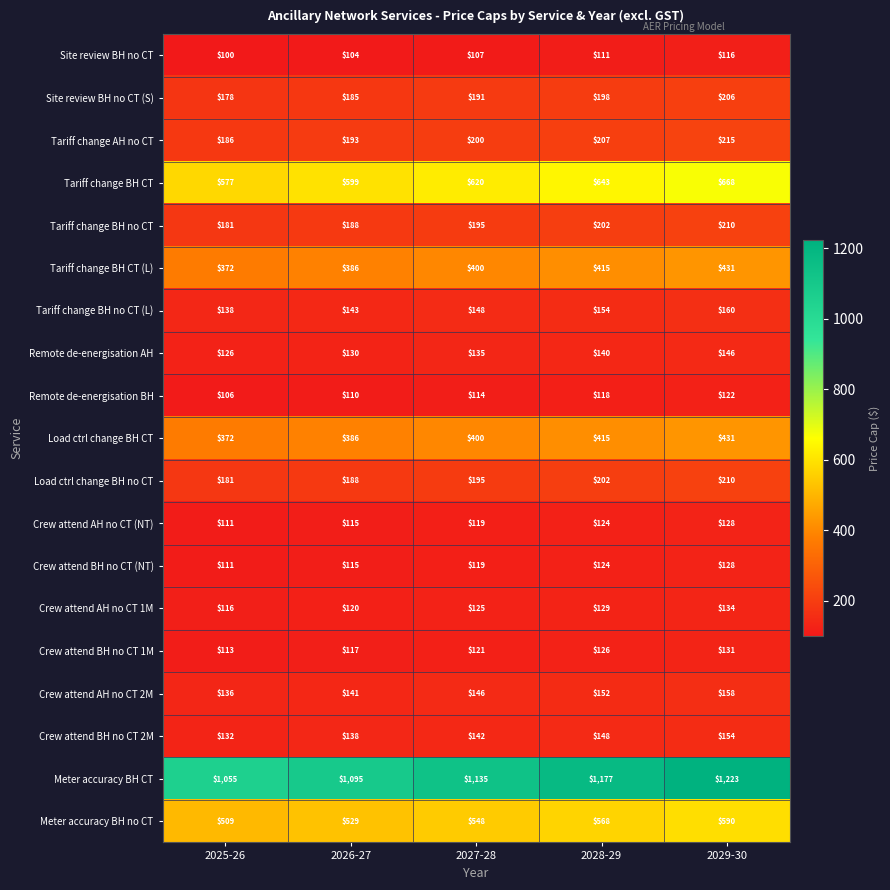

The Crew attend BH no CT 1M series shows 117 at 2026-27. True or false?

True